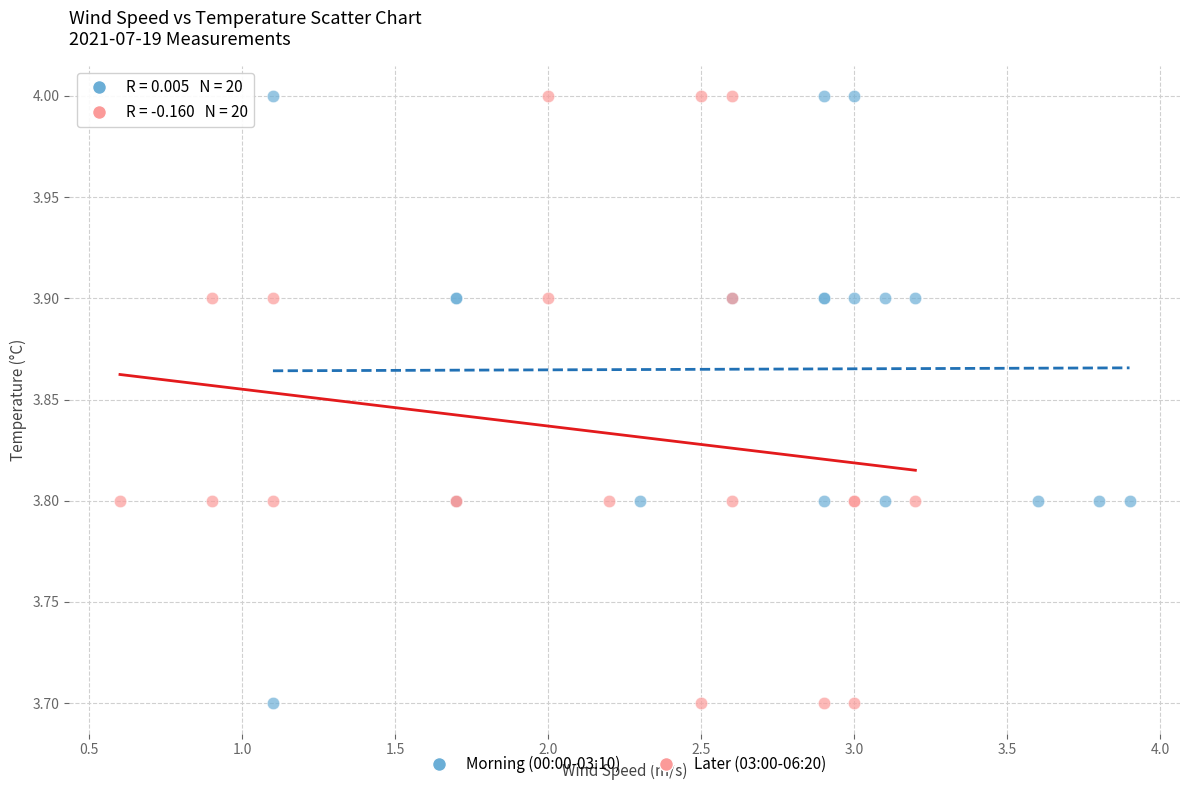

What are all the series names shown in the legend?

Morning (00:00-03:10), Later (03:00-06:20)